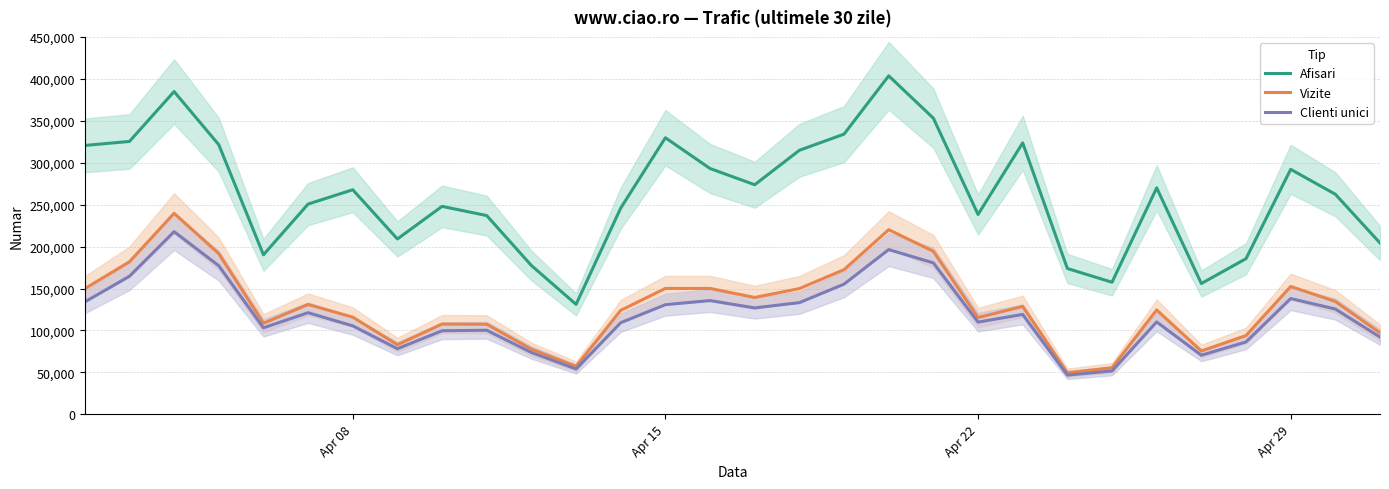

True or false: Afisari and Clienti unici intersect in this chart.

False